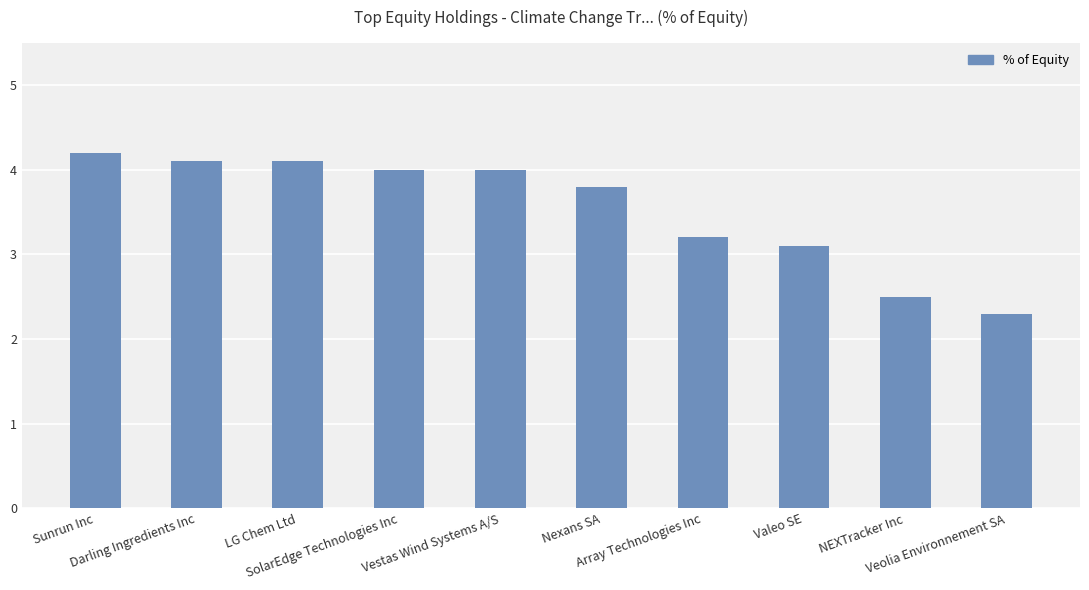

What is the minimum value shown in the chart?

2.3